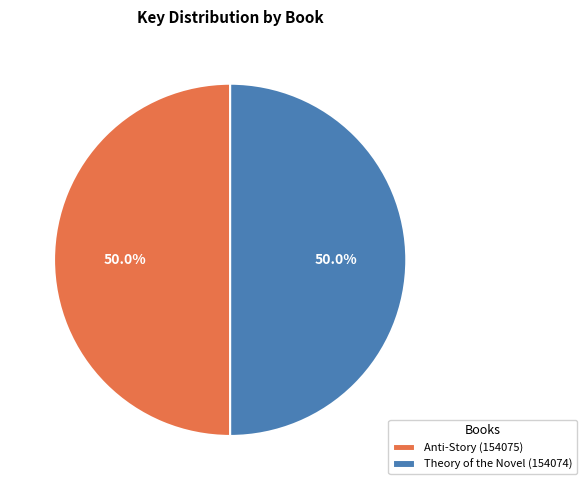

What is the total percentage of Anti-Story (154075) and Theory of the Novel (154074)?

100.0%